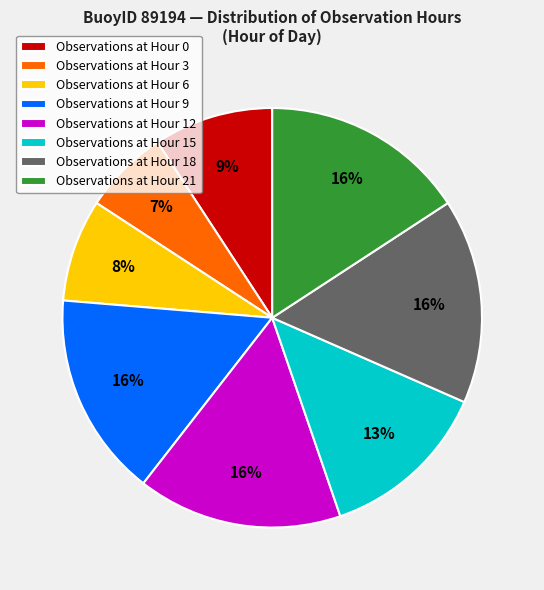

What percentage is the Observations at Hour 15 slice, to the nearest percent?

13%